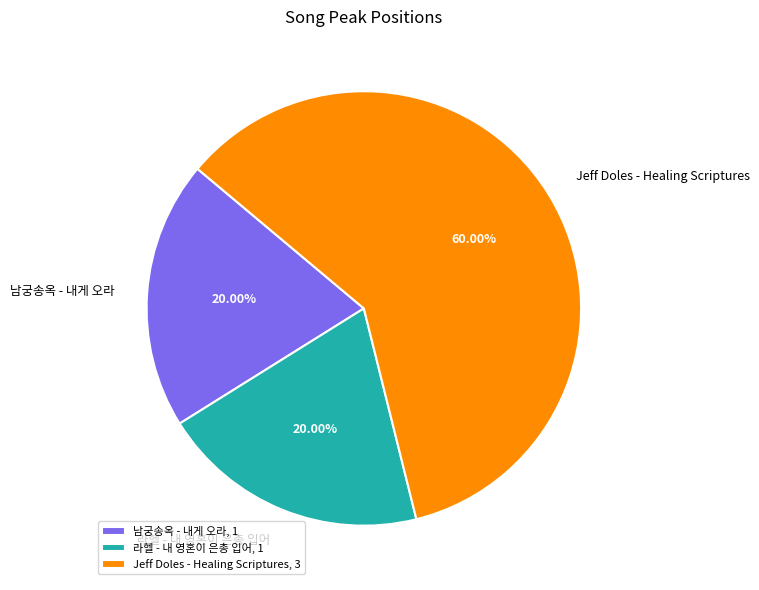

What is the majority slice?

Jeff Doles - Healing Scriptures